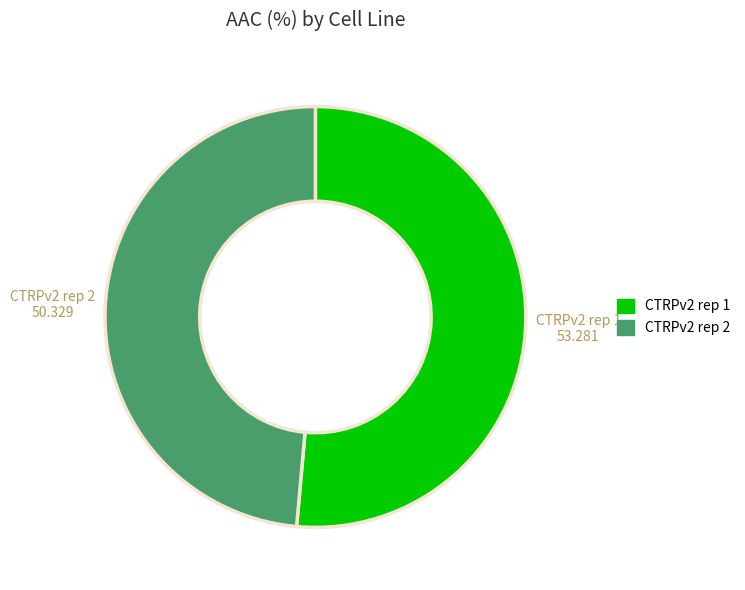

Is it true that CTRPv2 rep 2 is 64% of the pie?

False